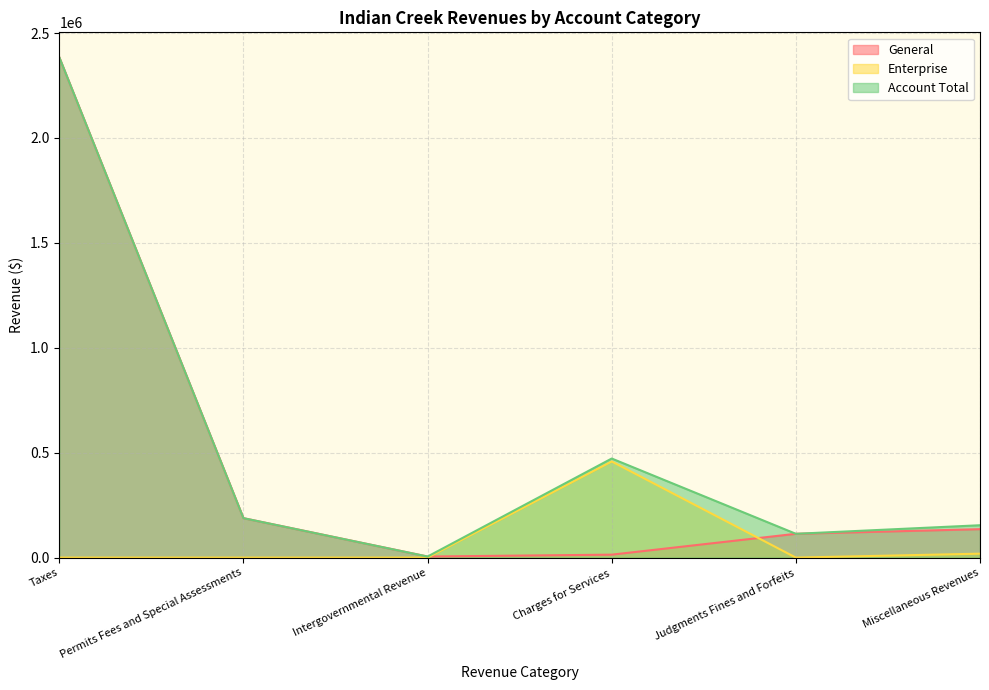

In Enterprise, how many points are lower than both neighbors (excluding endpoints)?

1